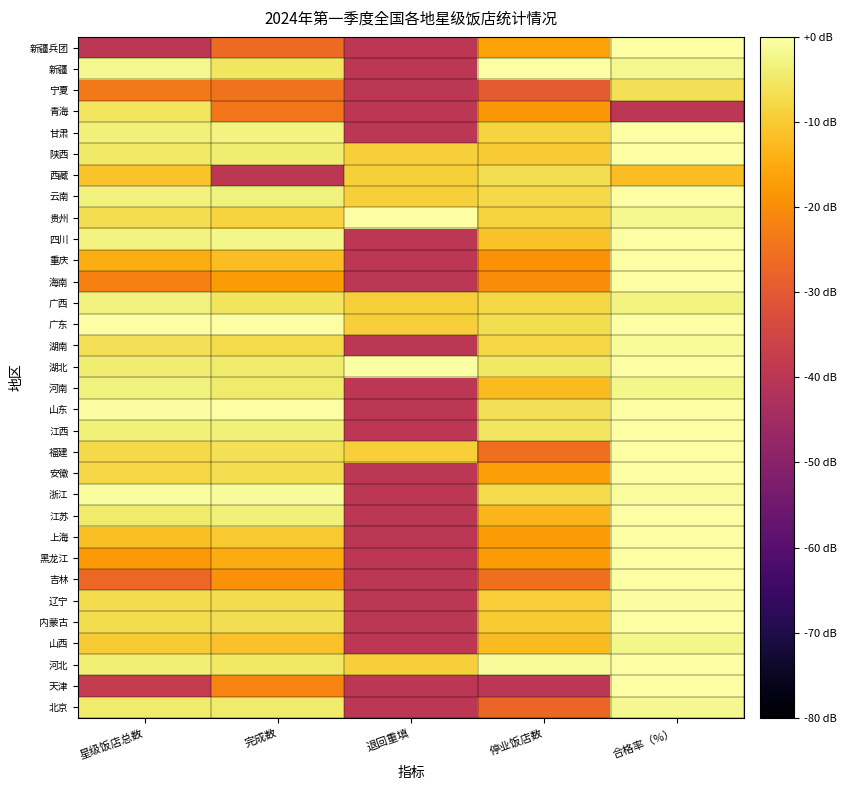

Reading left to right, extract all data points from this chart.

北京: 星级饭店总数=-4.5	完成数=-4.6	退回重填=-40.0	停业饭店数=-27.3	合格率（%）=-1.7
天津: 星级饭店总数=-38.2	完成数=-21.7	退回重填=-40.0	停业饭店数=-40.0	合格率（%）=0.1
河北: 星级饭店总数=-4.0	完成数=-5.3	退回重填=-9.3	停业饭店数=-1.1	合格率（%）=0.1
山西: 星级饭店总数=-9.8	完成数=-11.4	退回重填=-40.0	停业饭店数=-12.4	合格率（%）=-2.5
内蒙古: 星级饭店总数=-7.2	完成数=-6.7	退回重填=-40.0	停业饭店数=-10.3	合格率（%）=-0.1
辽宁: 星级饭店总数=-6.9	完成数=-7.1	退回重填=-40.0	停业饭店数=-9.4	合格率（%）=-0.6
吉林: 星级饭店总数=-26.9	完成数=-19.4	退回重填=-40.0	停业饭店数=-25.4	合格率（%）=0.1
黑龙江: 星级饭店总数=-17.9	完成数=-15.0	退回重填=-40.0	停业饭店数=-17.7	合格率（%）=0.1
上海: 星级饭店总数=-11.8	完成数=-10.0	退回重填=-40.0	停业饭店数=-17.7	合格率（%）=0.1
江苏: 星级饭店总数=-4.4	完成数=-3.6	退回重填=-40.0	停业饭店数=-13.2	合格率（%）=0.1
浙江: 星级饭店总数=-0.7	完成数=-1.0	退回重填=-40.0	停业饭店数=-7.4	合格率（%）=-0.7
安徽: 星级饭店总数=-8.1	完成数=-6.8	退回重填=-40.0	停业饭店数=-17.0	合格率（%）=0.0
福建: 星级饭店总数=-7.8	完成数=-6.3	退回重填=-9.3	停业饭店数=-25.4	合格率（%）=-0.1
江西: 星级饭店总数=-3.5	完成数=-3.6	退回重填=-40.0	停业饭店数=-5.4	合格率（%）=0.1
山东: 星级饭店总数=-0.6	完成数=-0.3	退回重填=-40.0	停业饭店数=-6.5	合格率（%）=0.1
河南: 星级饭店总数=-3.2	完成数=-4.5	退回重填=-40.0	停业饭店数=-12.4	合格率（%）=-2.2
湖北: 星级饭店总数=-4.1	完成数=-4.4	退回重填=0.1	停业饭店数=-5.2	合格率（%）=0.1
湖南: 星级饭店总数=-6.4	完成数=-7.2	退回重填=-40.0	停业饭店数=-7.8	合格率（%）=-1.0
广东: 星级饭店总数=0.1	完成数=0.1	退回重填=-9.3	停业饭店数=-6.7	合格率（%）=-0.2
广西: 星级饭店总数=-3.2	完成数=-5.7	退回重填=-9.3	停业饭店数=-7.8	合格率（%）=-2.8
海南: 星级饭店总数=-22.4	完成数=-17.7	退回重填=-40.0	停业饭店数=-20.2	合格率（%）=0.1
重庆: 星级饭店总数=-14.4	完成数=-12.1	退回重填=-40.0	停业饭店数=-19.3	合格率（%）=0.0
四川: 星级饭店总数=-3.1	完成数=-2.4	退回重填=-40.0	停业饭店数=-11.3	合格率（%）=0.1
贵州: 星级饭店总数=-6.7	完成数=-8.7	退回重填=0.1	停业饭店数=-8.6	合格率（%）=-2.0
云南: 星级饭店总数=-3.4	完成数=-3.1	退回重填=-9.3	停业饭店数=-7.6	合格率（%）=0.0
西藏: 星级饭店总数=-11.1	完成数=-40.0	退回重填=-9.3	停业饭店数=-6.7	合格率（%）=-12.2
陕西: 星级饭店总数=-4.9	完成数=-4.3	退回重填=-9.3	停业饭店数=-10.0	合格率（%）=0.1
甘肃: 星级饭店总数=-3.5	完成数=-3.1	退回重填=-40.0	停业饭店数=-8.6	合格率（%）=0.1
青海: 星级饭店总数=-5.5	完成数=-24.1	退回重填=-40.0	停业饭店数=-18.4	合格率（%）=-40.0
宁夏: 星级饭店总数=-23.6	完成数=-24.8	退回重填=-40.0	停业饭店数=-29.9	合格率（%）=-6.4
新疆: 星级饭店总数=-1.9	完成数=-5.4	退回重填=-40.0	停业饭店数=0.1	合格率（%）=-1.9
新疆兵团: 星级饭店总数=-40.0	完成数=-26.4	退回重填=-40.0	停业饭店数=-16.3	合格率（%）=0.1